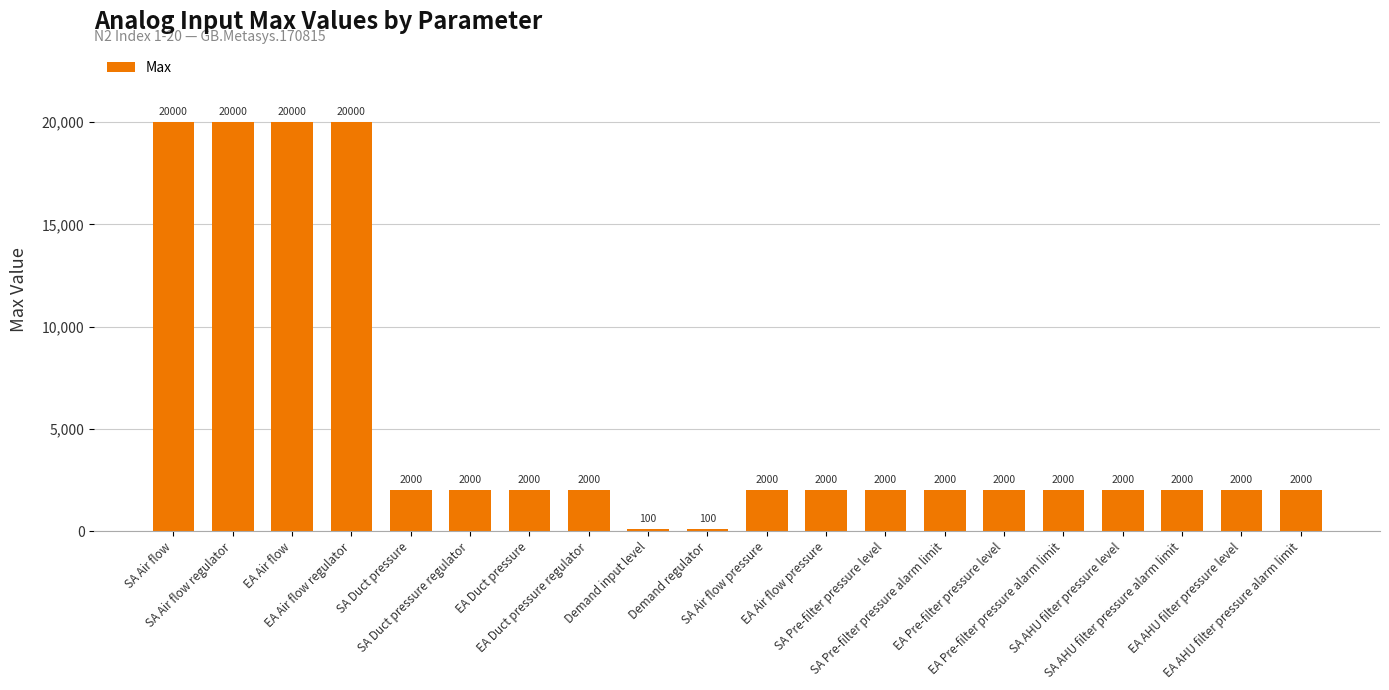

What is the minimum value shown in the chart?

100